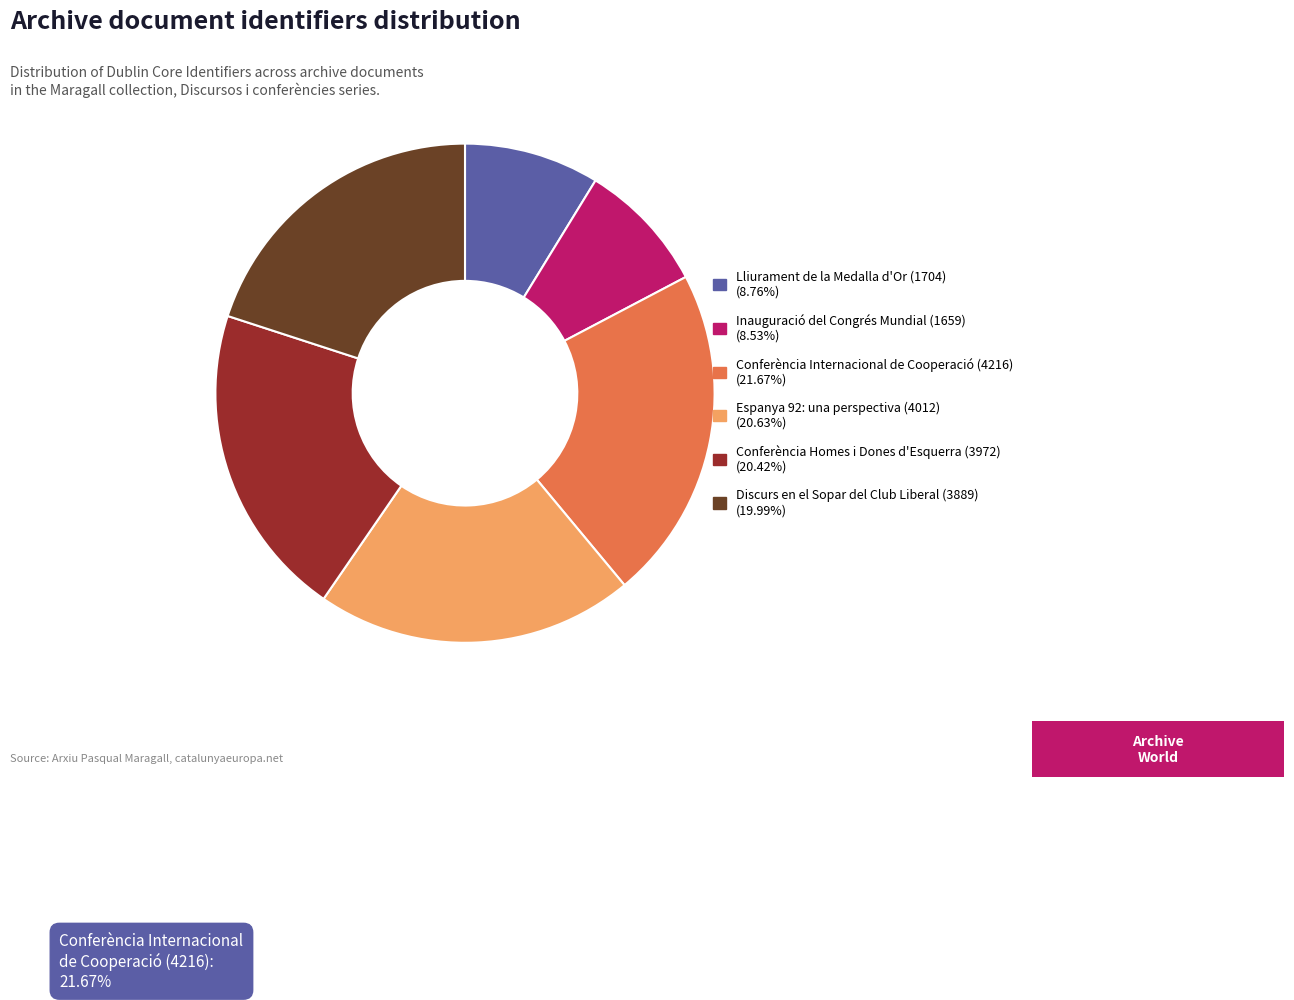

Is there a majority slice in this chart?

No